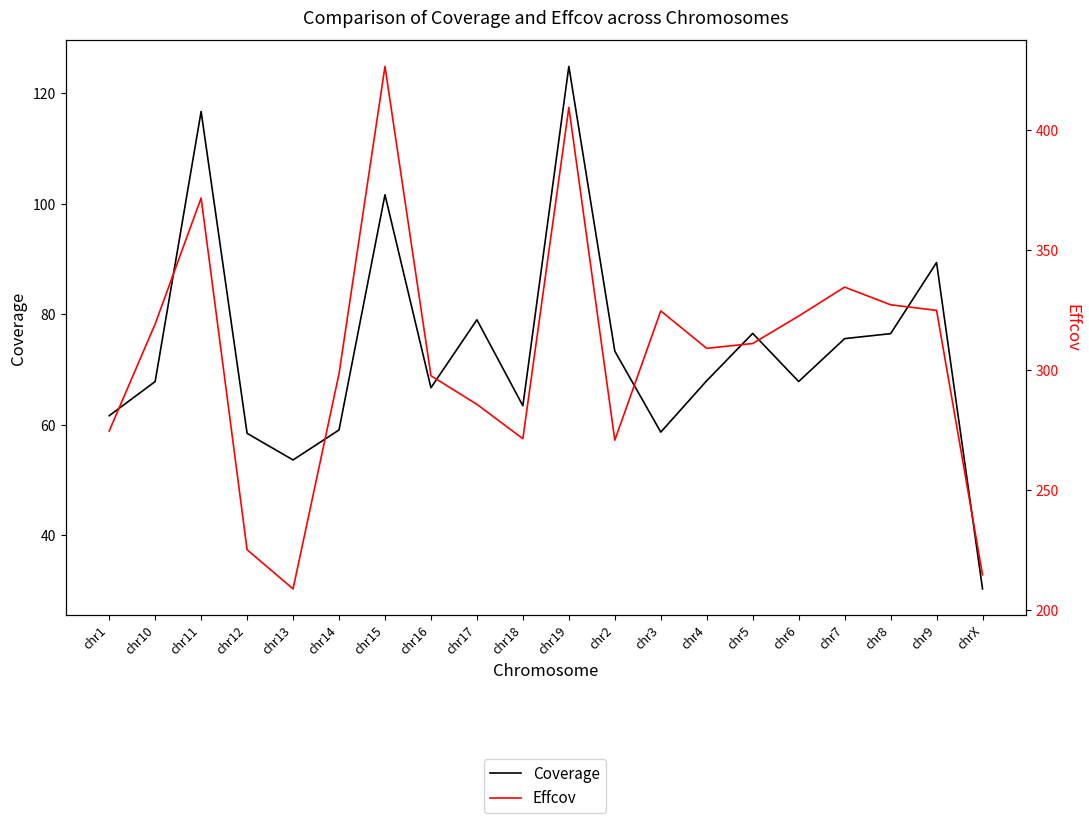

Which series has the largest range (max minus min)?

Effcov